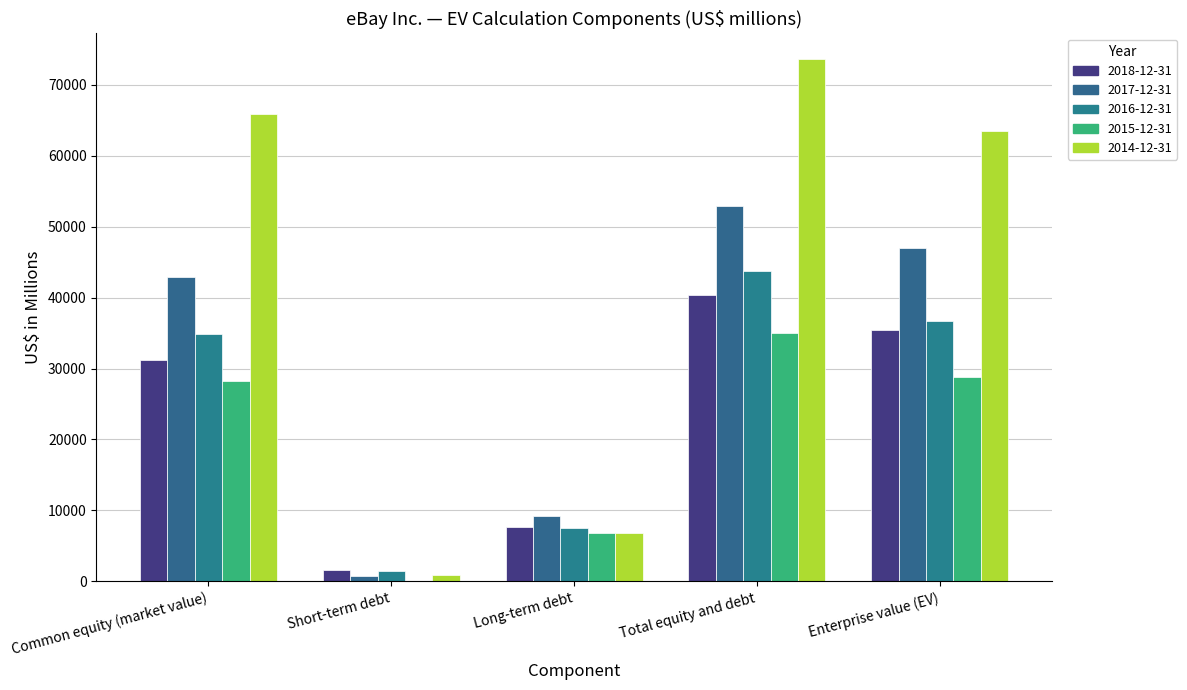

How many distinct data groups are displayed?

5